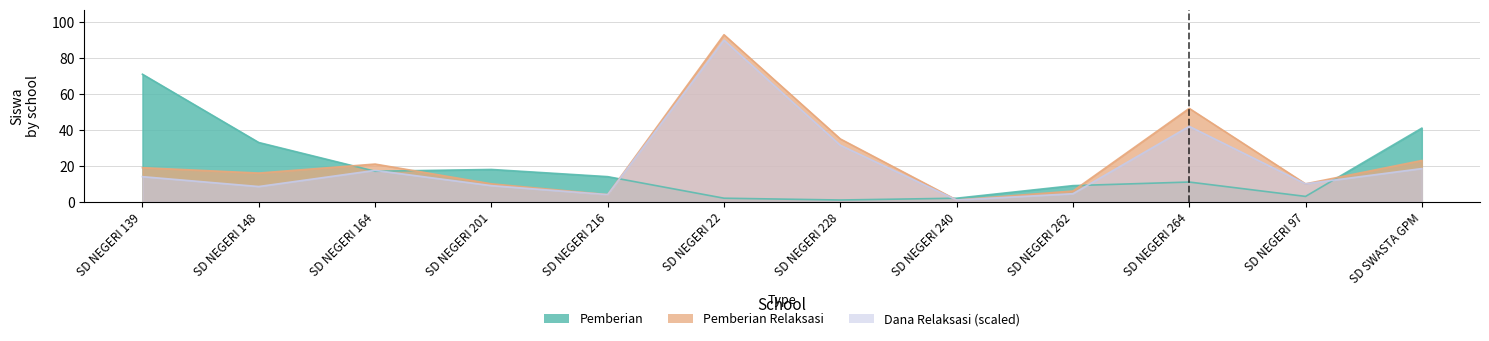

At how many categories does at least one series exceed 91?

1